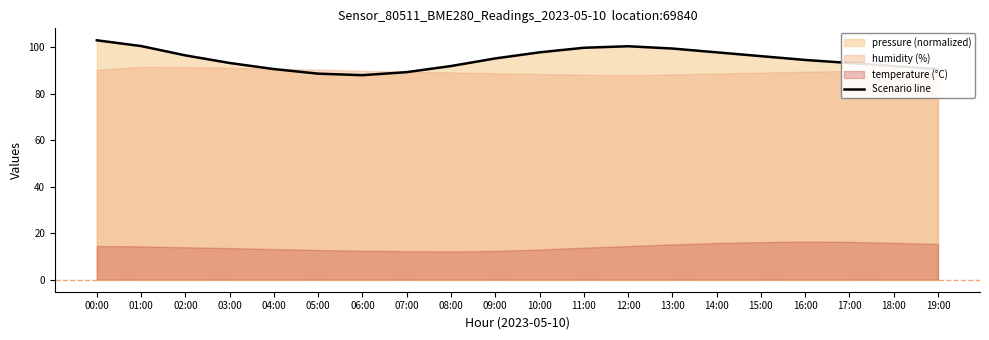

List the labels in order of value, smallest first.

06:00, 05:00, 07:00, 04:00, 19:00, 08:00, 18:00, 03:00, 17:00, 16:00, 09:00, 15:00, 02:00, 10:00, 14:00, 13:00, 11:00, 12:00, 01:00, 00:00